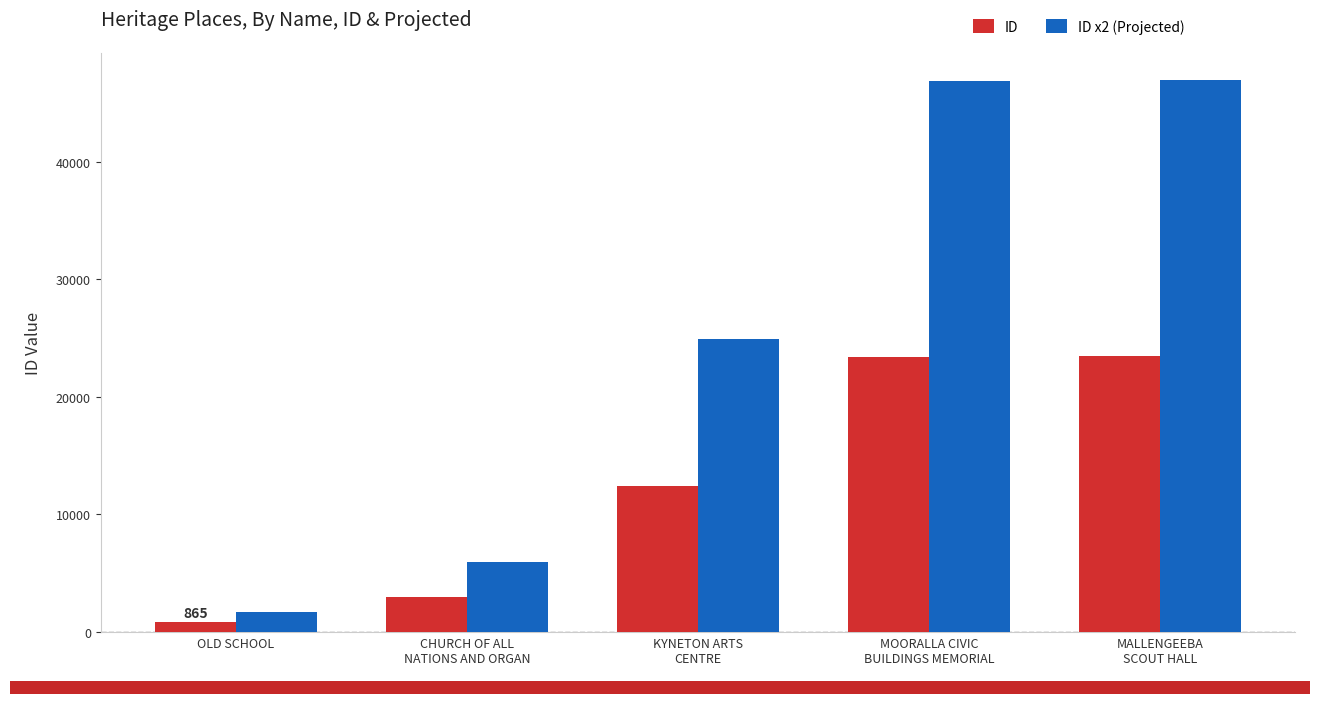

How many bars are there in each group?

2